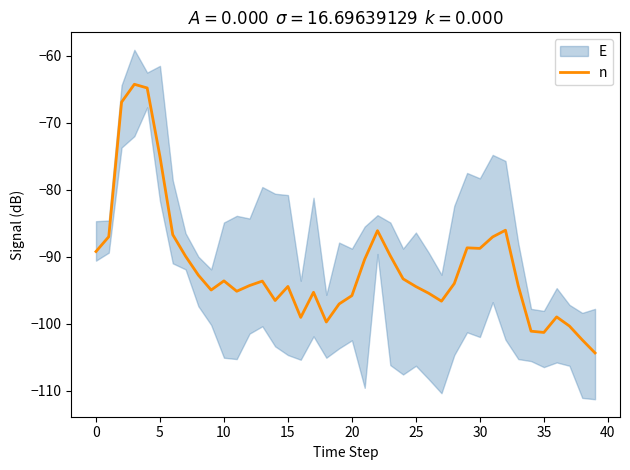

What is the lowest value of the n series?

-104.4